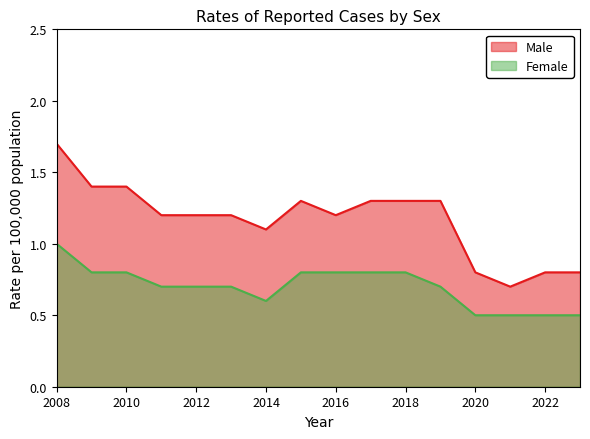

Reading left to right, transcribe all the data shown in this chart.

Male: 2008=1.7	2009=1.4	2010=1.4	2011=1.2	2012=1.2	2013=1.2	2014=1.1	2015=1.3	2016=1.2	2017=1.3	2018=1.3	2019=1.3	2020=0.8	2021=0.7	2022=0.8	2023=0.8
Female: 2008=1.0	2009=0.8	2010=0.8	2011=0.7	2012=0.7	2013=0.7	2014=0.6	2015=0.8	2016=0.8	2017=0.8	2018=0.8	2019=0.7	2020=0.5	2021=0.5	2022=0.5	2023=0.5